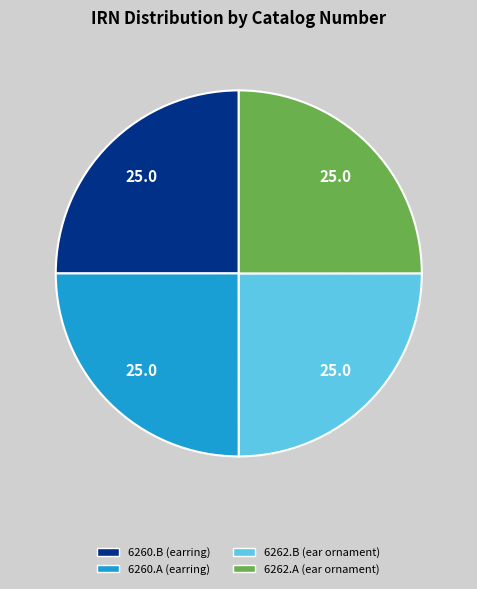

Is there any slice that represents more than half of the pie?

No